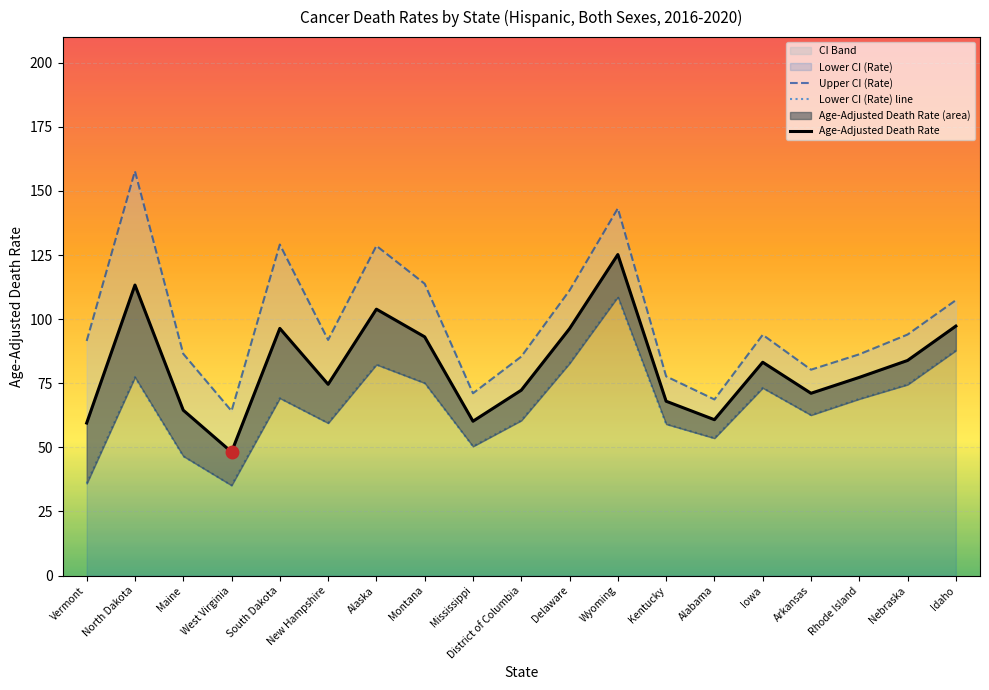

What is the difference between the maximum and minimum values in the Lower CI (Rate) series?

73.5